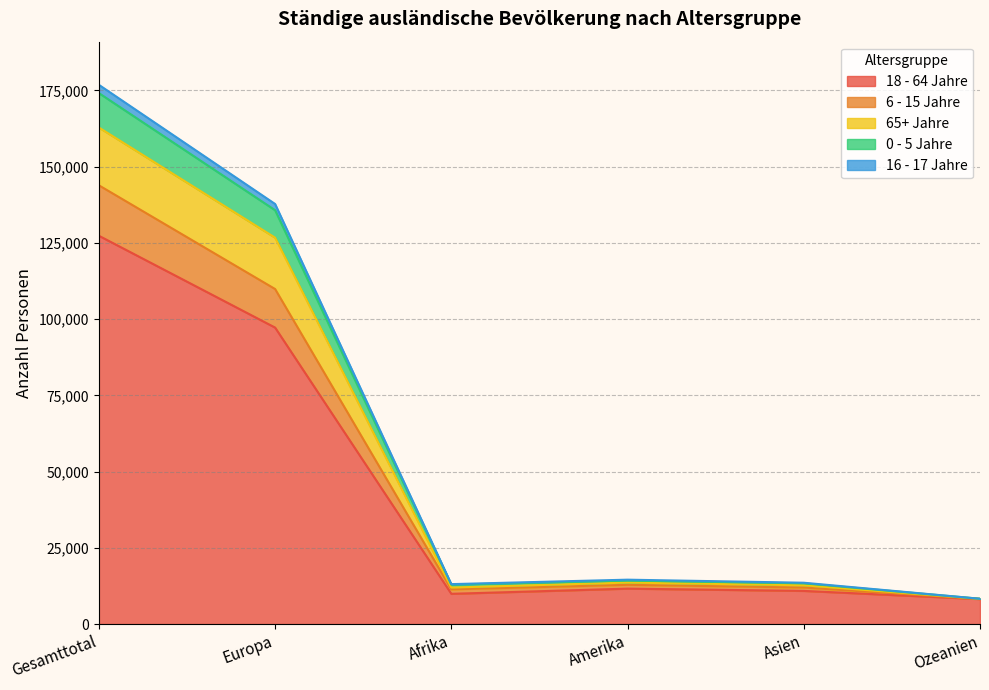

At which category is the sum across all series the highest?

Gesamttotal